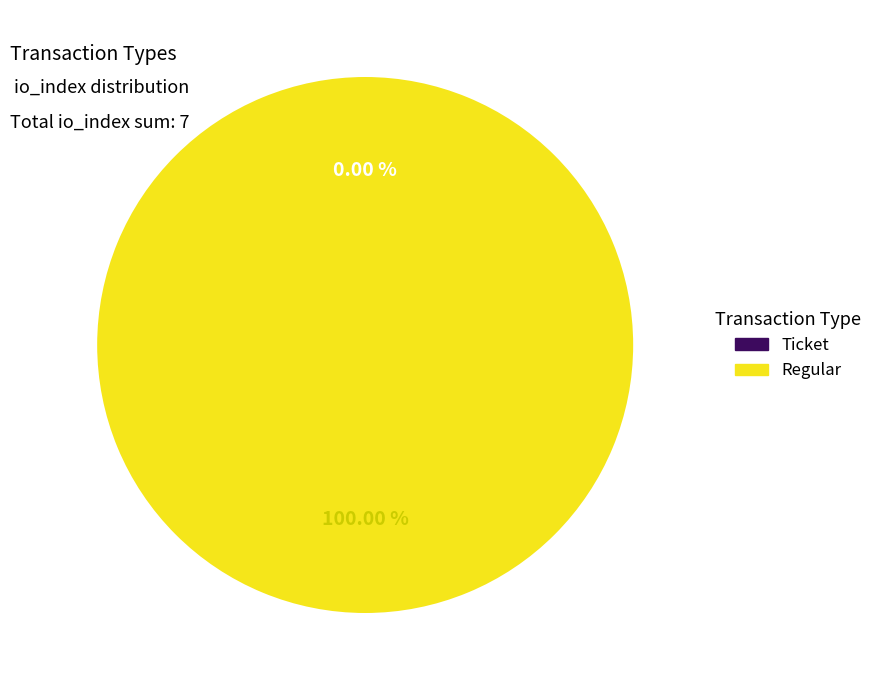

Which category has the smallest portion of the pie?

Ticket